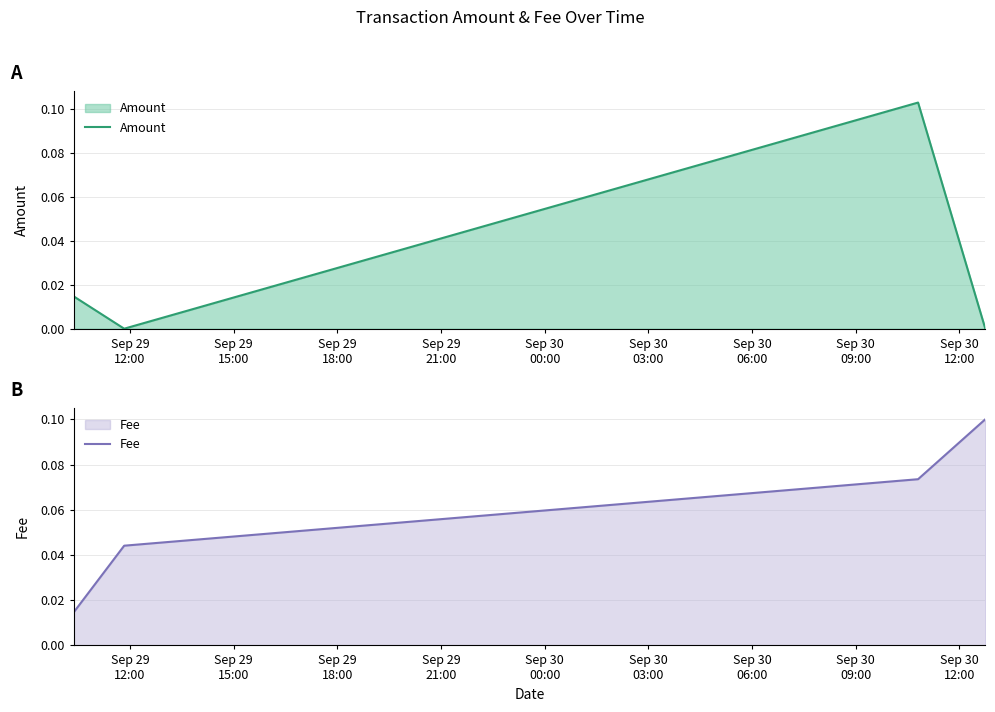

Reading left to right, extract all data points from this chart.

Amount: 0.0	0.0	0.1	0.0
Fee: 0.0	0.0	0.1	0.1